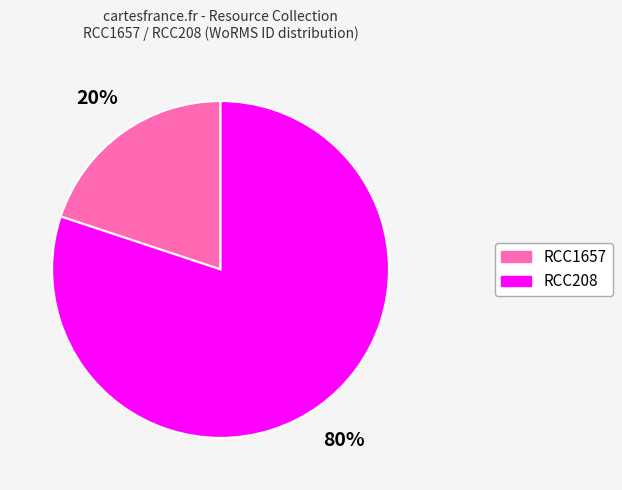

To the nearest percent, what is the average slice percentage?

50%